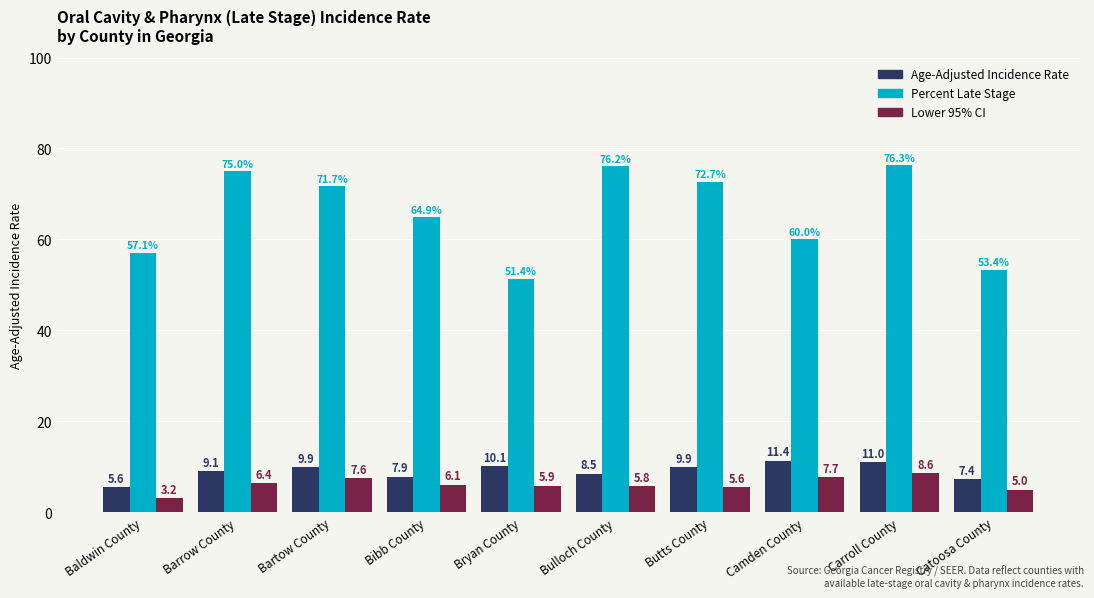

Where does the Age-Adjusted Incidence Rate series first go above 9?

Barrow County